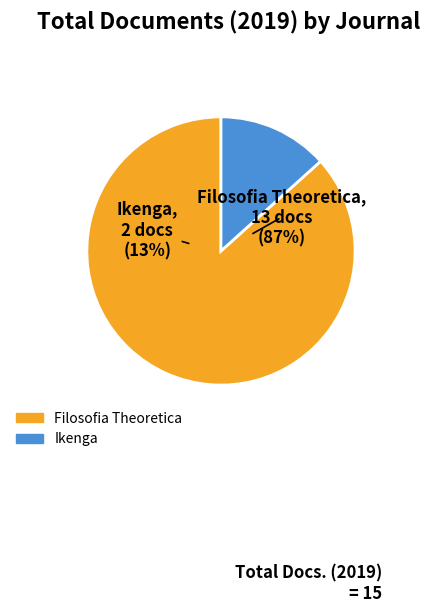

To the nearest percent, what is the difference between the Filosofia Theoretica and Ikenga slice percentages?

73%